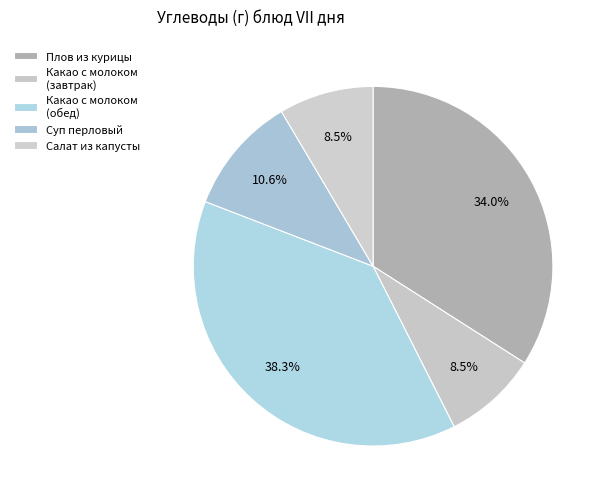

Is there a majority slice in this chart?

No